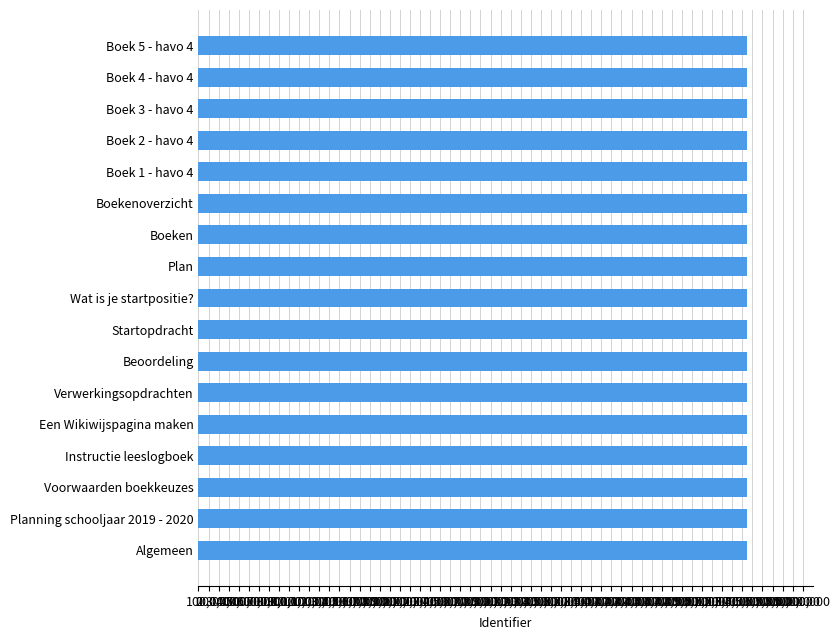

True or false: the data shows 8132757 at Voorwaarden boekkeuzes.

False